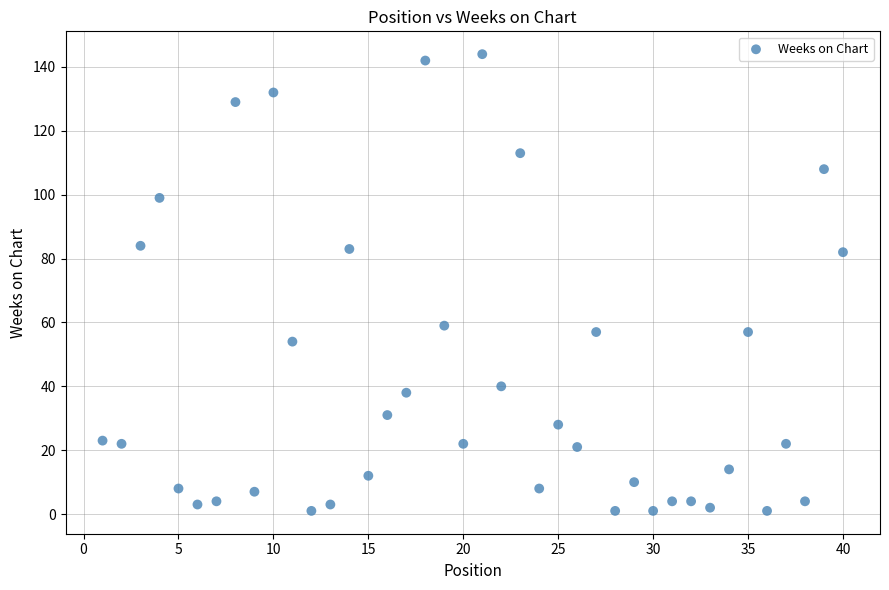

What is the range of Y values (max minus min)?

143